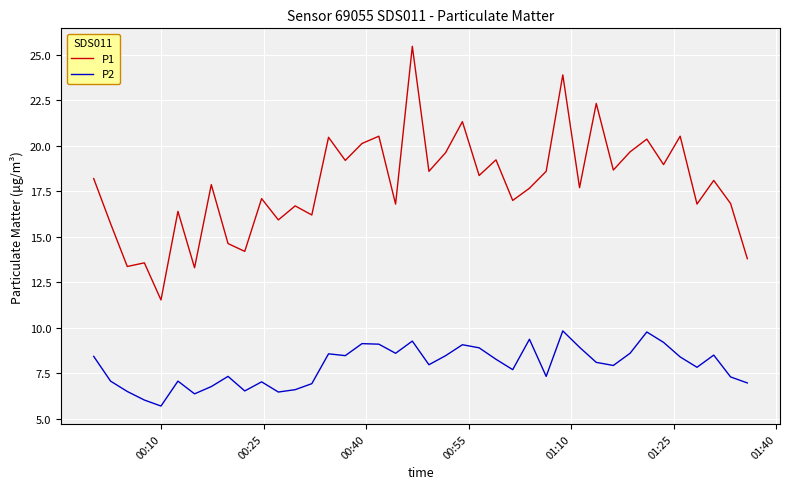

What are all the series names shown in the legend?

P1, P2